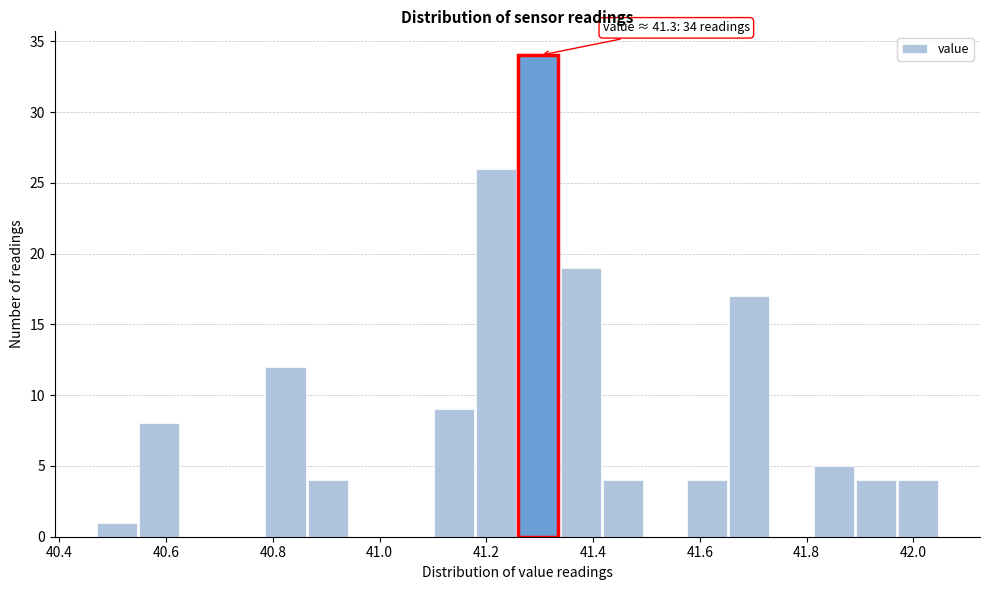

Around what value on the x-axis is the tallest bar? Give the approximate position of its centre, as read against the axis.

41.30